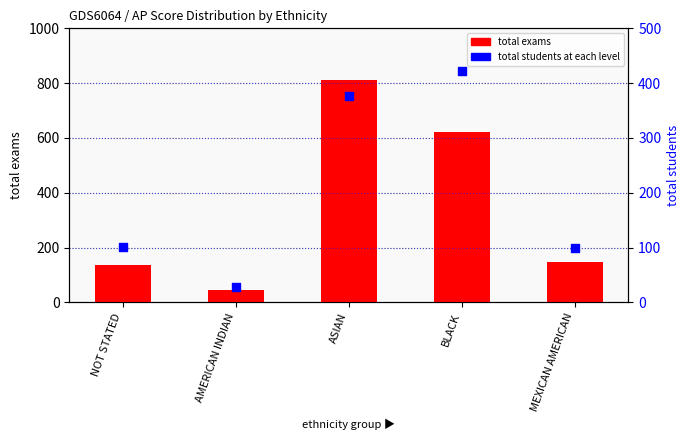

What is the total value across all series at BLACK?

1044